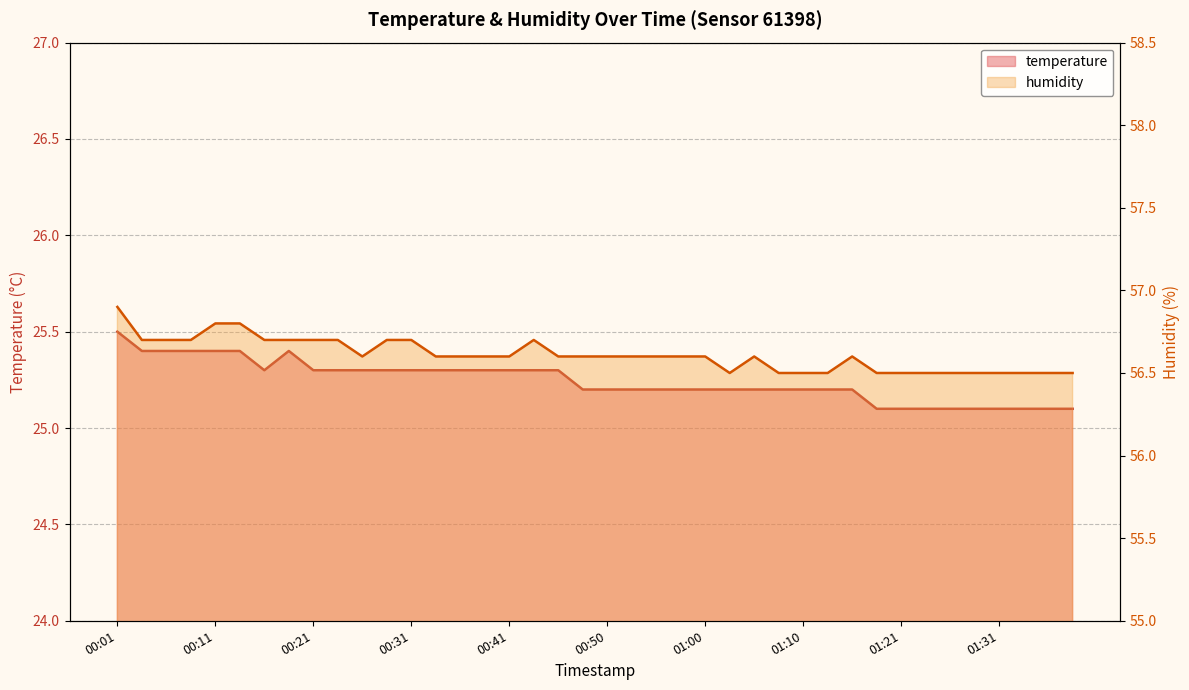

What is the smallest value displayed?

25.1